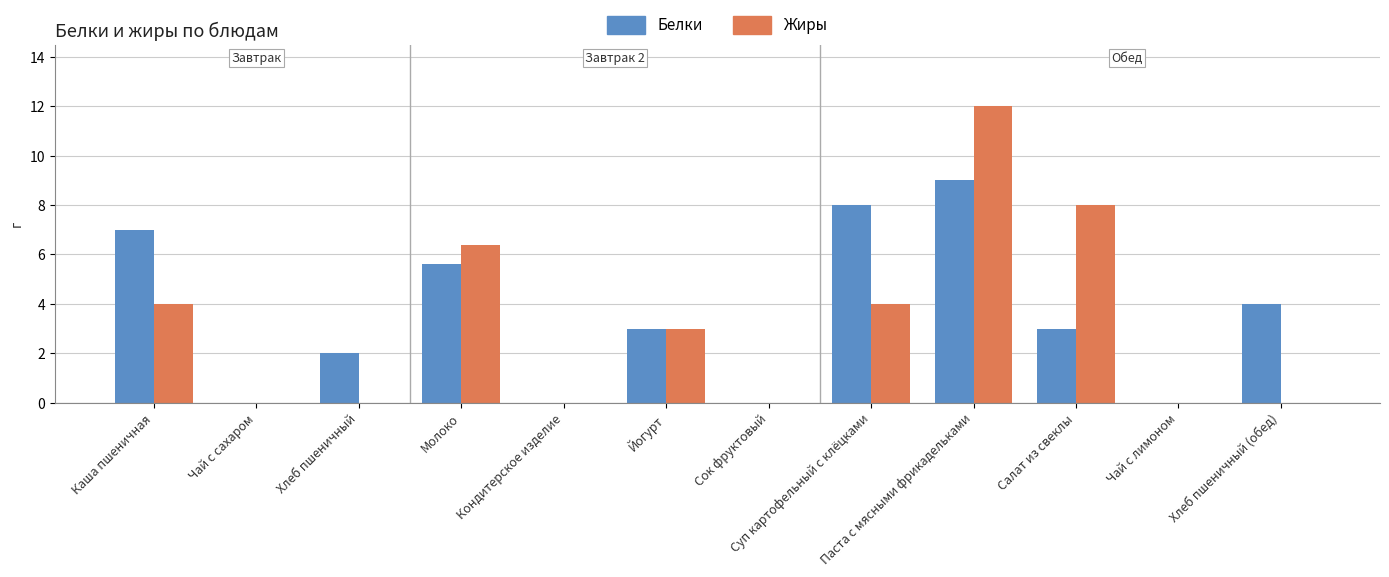

Reading left to right, list all the values displayed in this chart.

Белки: Каша пшеничная=7.0	Чай с сахаром=0.0	Хлеб пшеничный=2.0	Молоко=5.6	Кондитерское изделие=0.0	Йогурт=3.0	Сок фруктовый=0.0	Суп картофельный с клёцками=8.0	Паста с мясными фрикадельками=9.0	Салат из свеклы=3.0	Чай с лимоном=0.0	Хлеб пшеничный (обед)=4.0
Жиры: Каша пшеничная=4.0	Чай с сахаром=0.0	Хлеб пшеничный=0.0	Молоко=6.4	Кондитерское изделие=0.0	Йогурт=3.0	Сок фруктовый=0.0	Суп картофельный с клёцками=4.0	Паста с мясными фрикадельками=12.0	Салат из свеклы=8.0	Чай с лимоном=0.0	Хлеб пшеничный (обед)=0.0